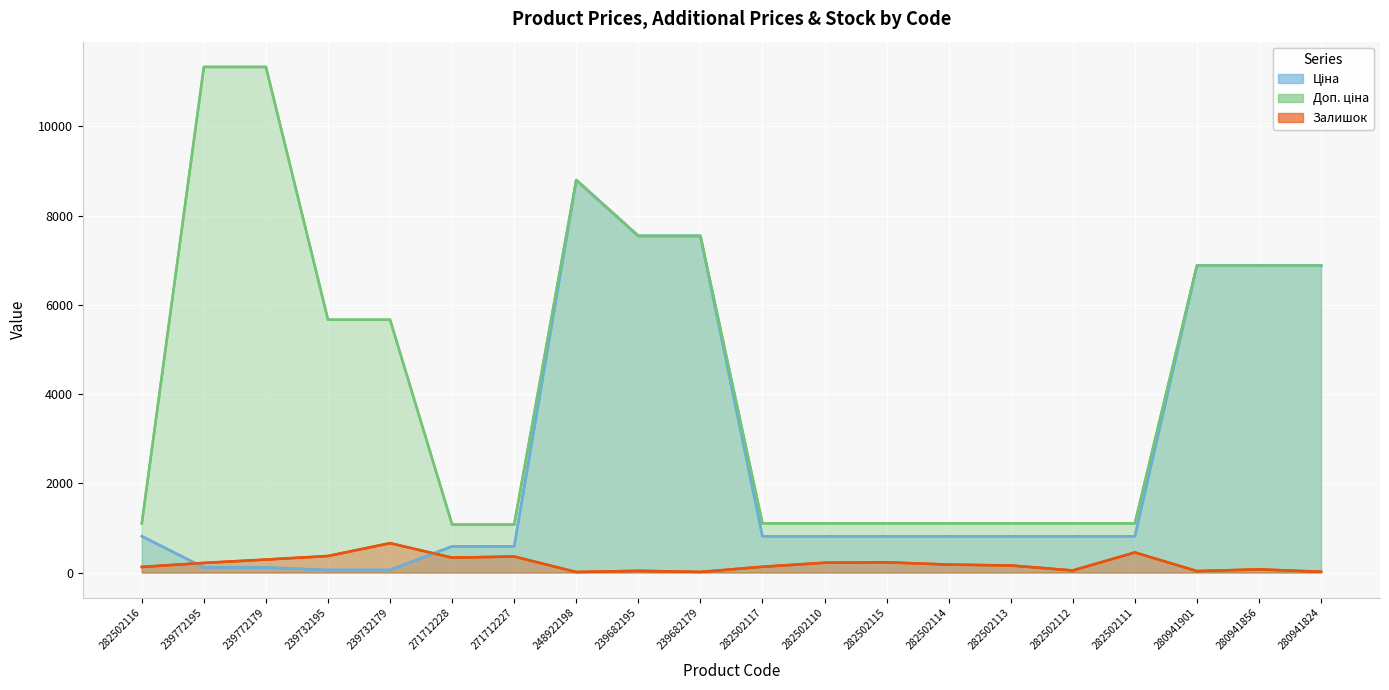

At which label does Залишок first exceed 178?

239772195